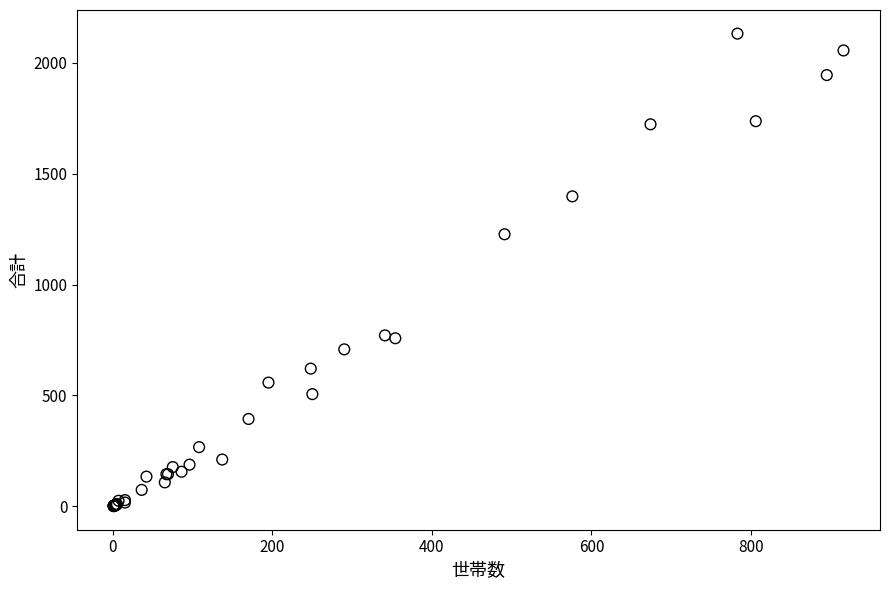

What Y value in the scatter plot is closest to 1066?

1227